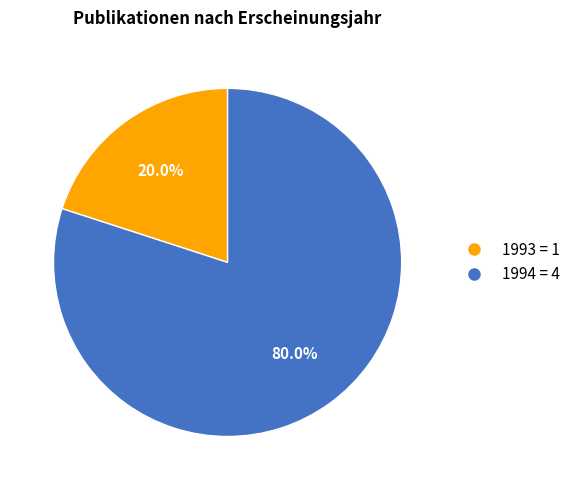

Does any single category account for the majority?

Yes